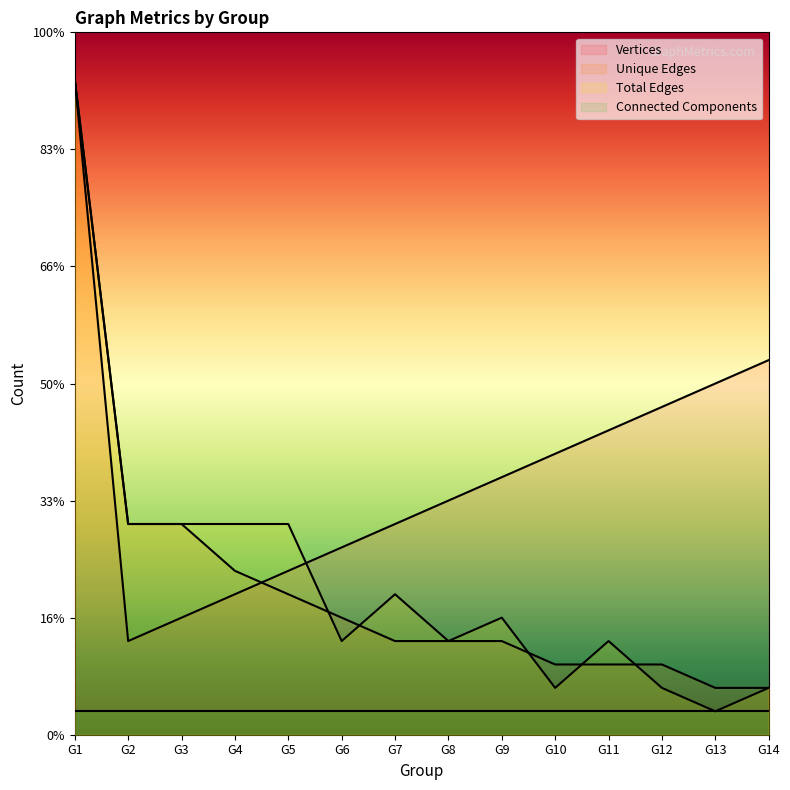

True or false: Unique Edges and Total Edges intersect in this chart.

True